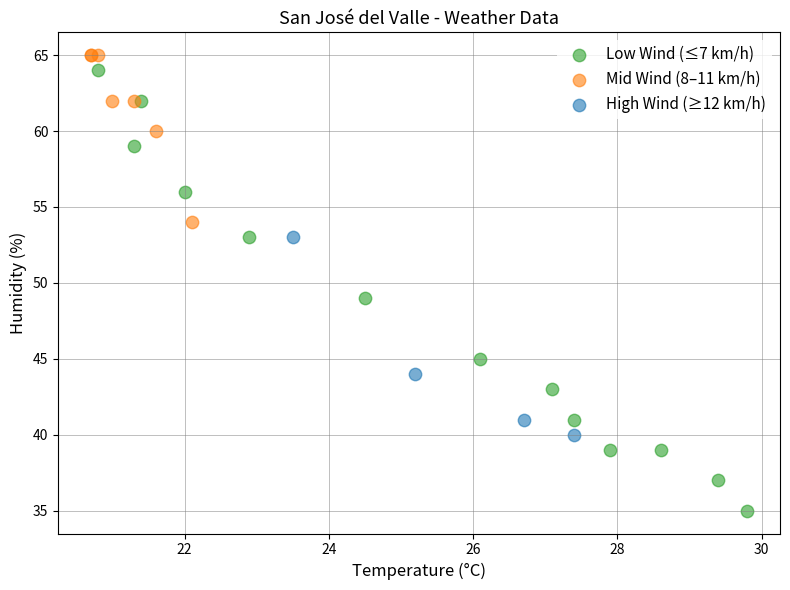

Which series contains the lowest Y value?

Low Wind (≤7 km/h)